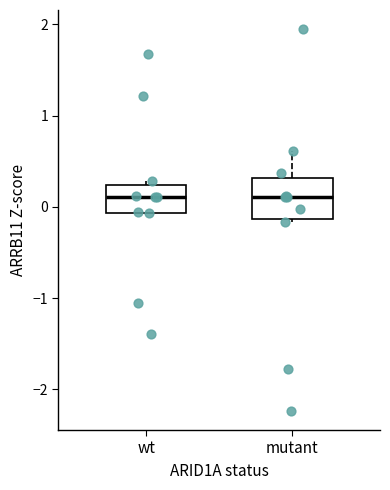

Reading left to right, transcribe this box plot: for each box, give where its median line is, the range the box spans, and where its two whiskers end, as read against the y-axis. The values are not printed on the chart, so give them approximately, as read against the axis.

wt: median 0.1, box -0.1 to 0.2, whiskers -0.1 to 0.3
mutant: median 0.1, box -0.1 to 0.3, whiskers -0.2 to 0.6